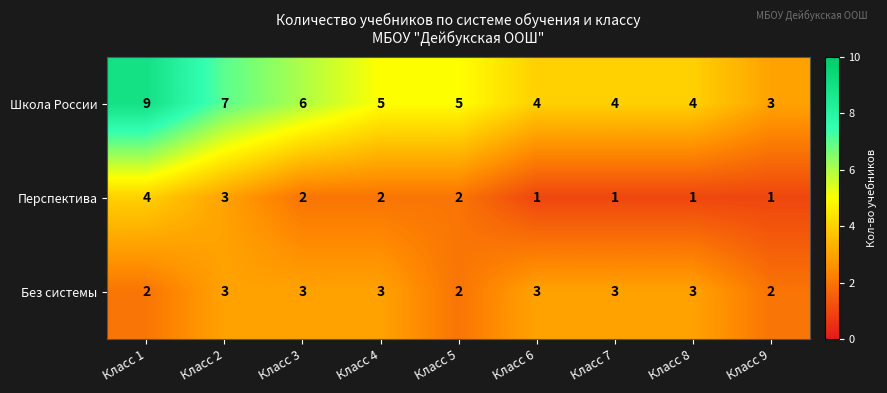

What is the sum of all Школа России values?

47